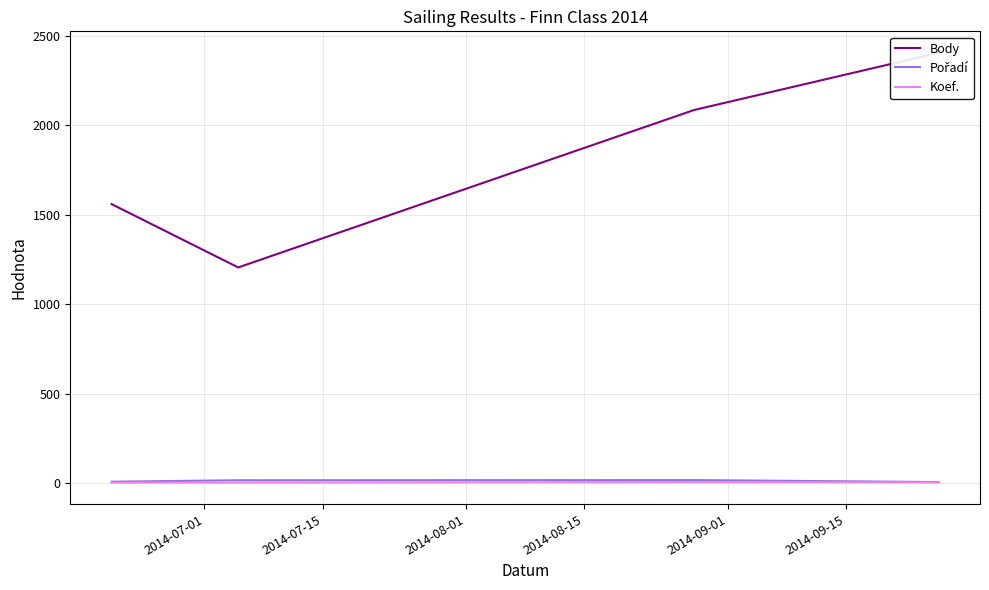

What is the difference between the Koef. values at 2014-08-01 and 2014-07-15?

3